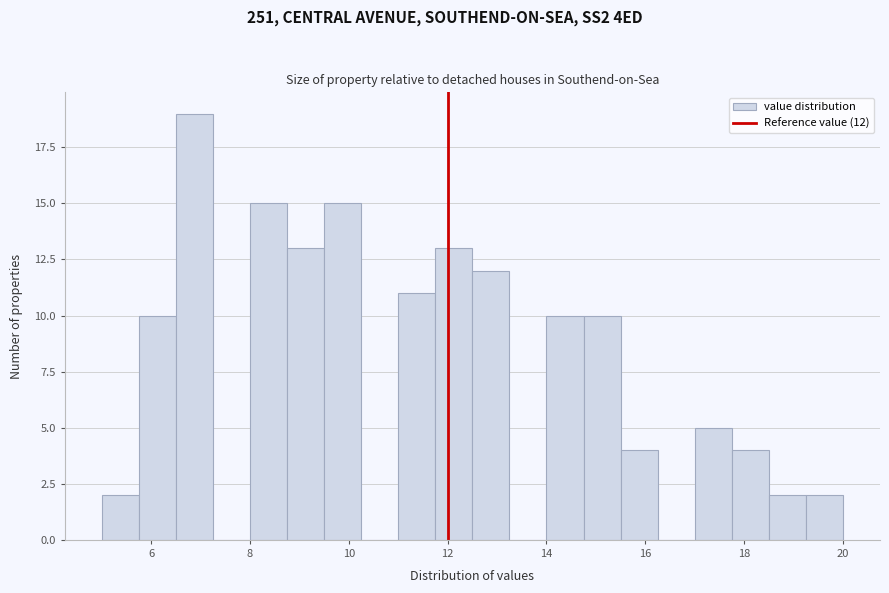

Around what value on the x-axis is the tallest bar? Give the approximate position of its centre, as read against the axis.

6.8